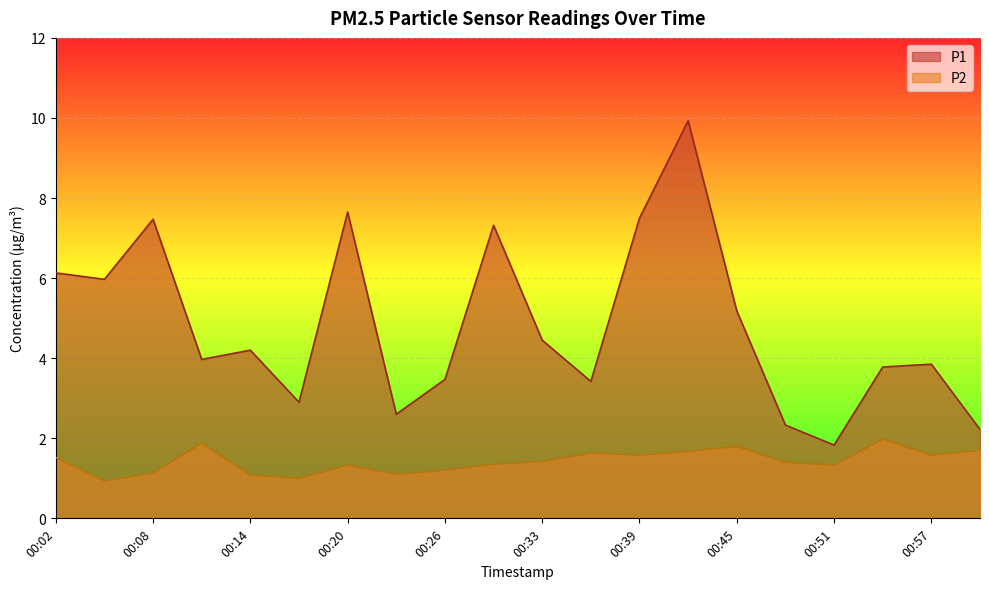

What is the spread (max minus min) of values at 00:57?

2.3